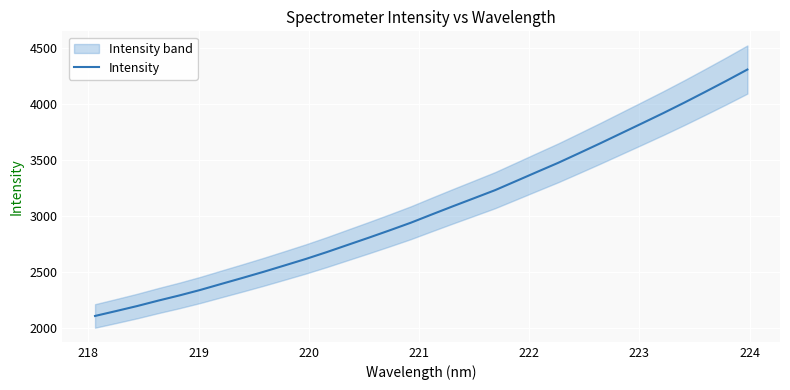

How many data points are less than 3011?

16